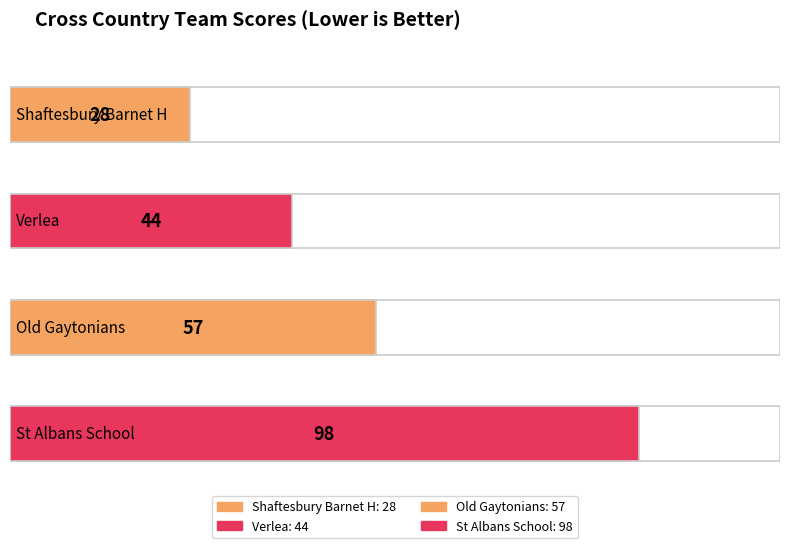

Which has a higher value, St Albans School or Verlea?

St Albans School